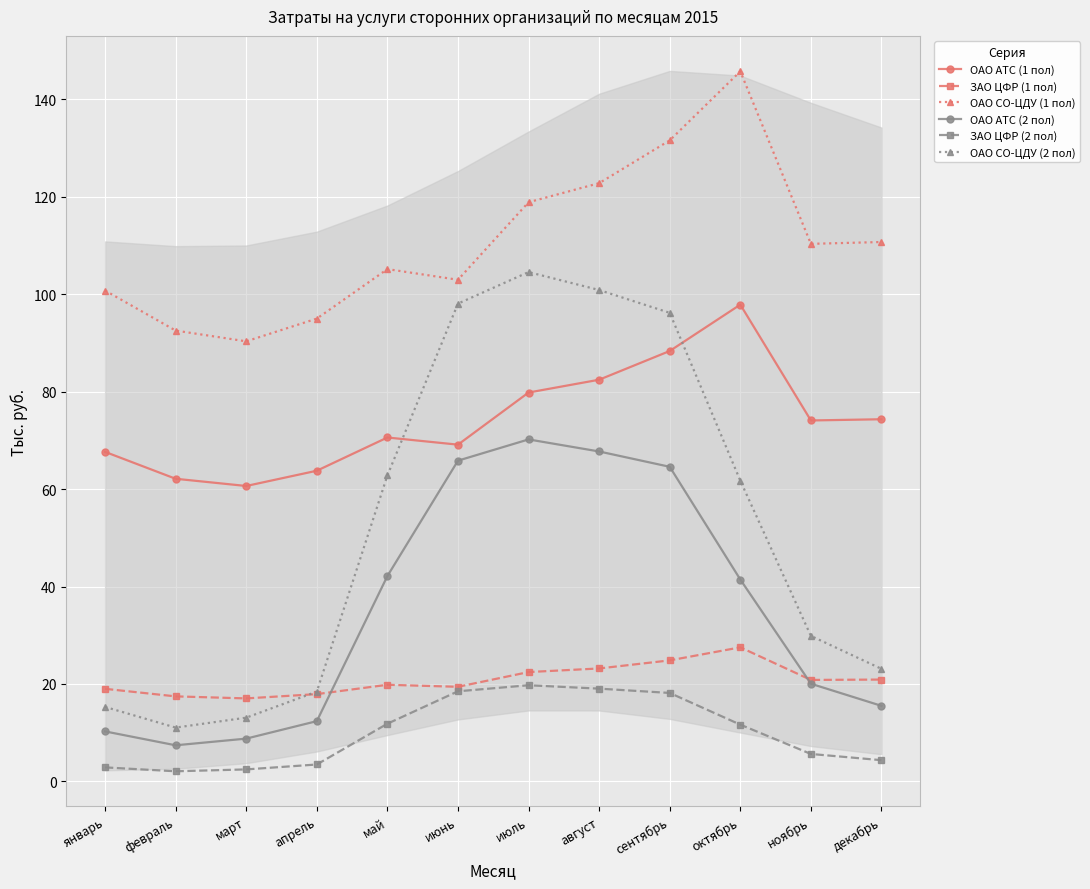

Is it true that ЗАО ЦФР (2 пол) equals 19.0 at август?

True